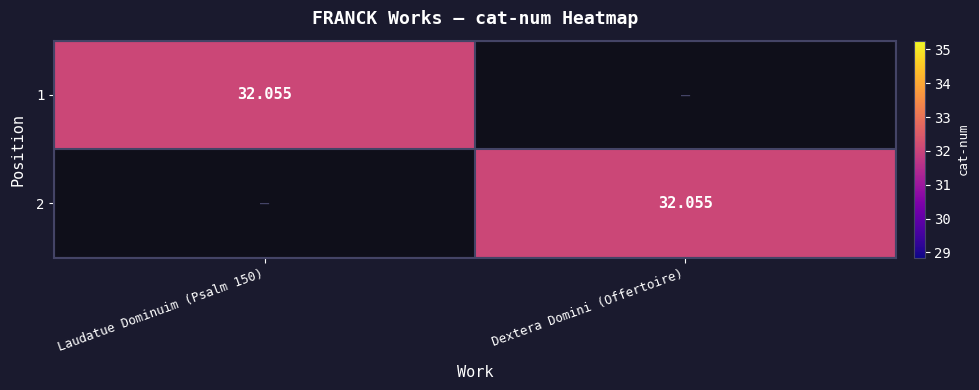

What is the sum of all 1 values?

32.1